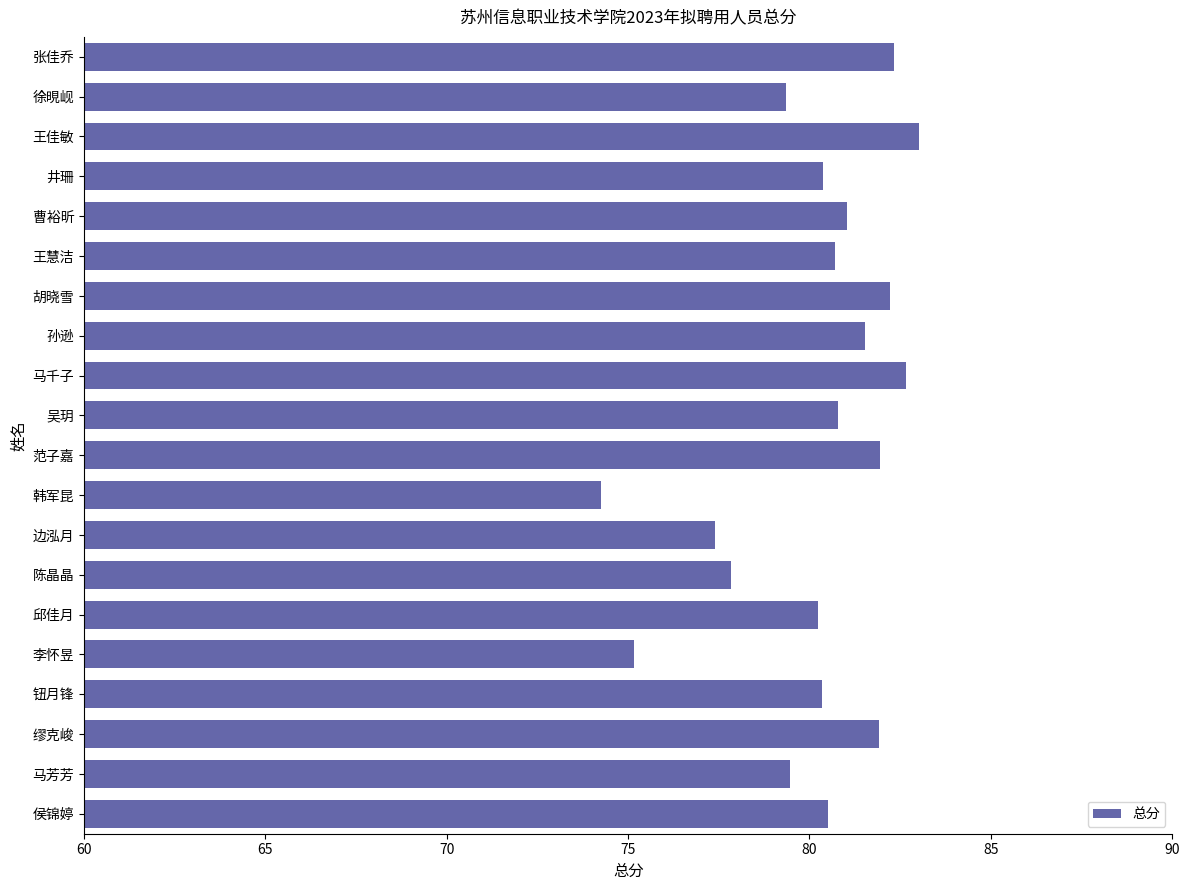

What is the approximate value at 吴玥?

80.8